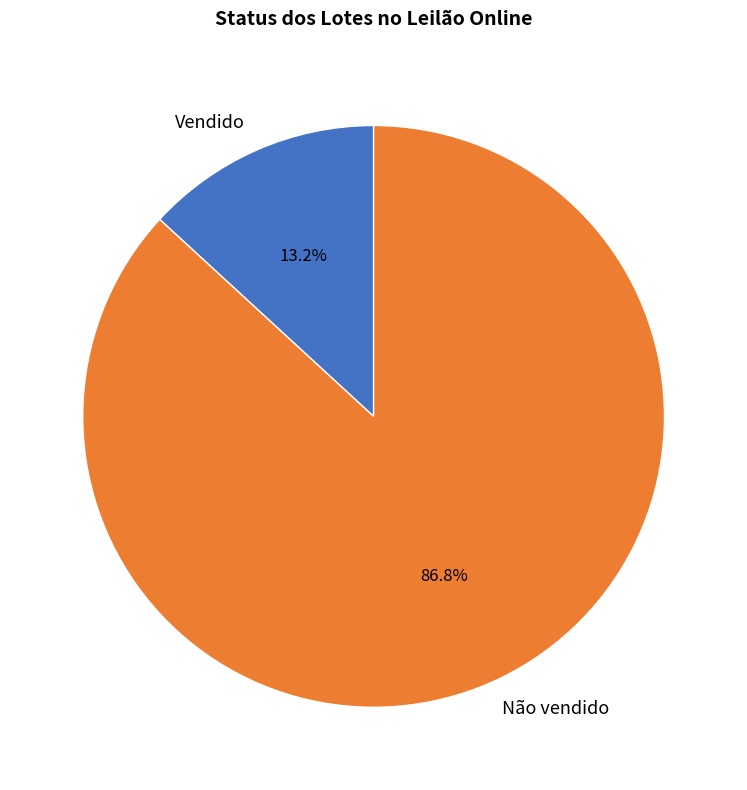

Rank the categories by value from lowest to highest.

Vendido, Não vendido